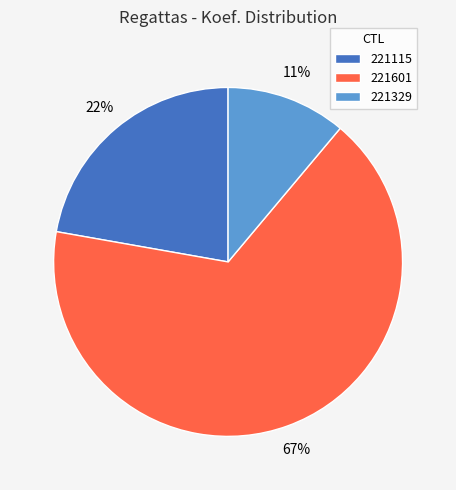

Is 221115 the majority of the pie?

No